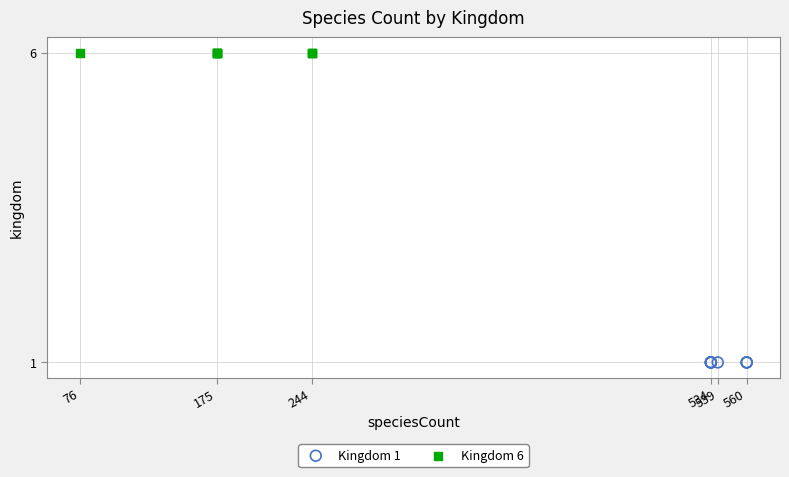

Which series contains the highest Y value?

Kingdom 6